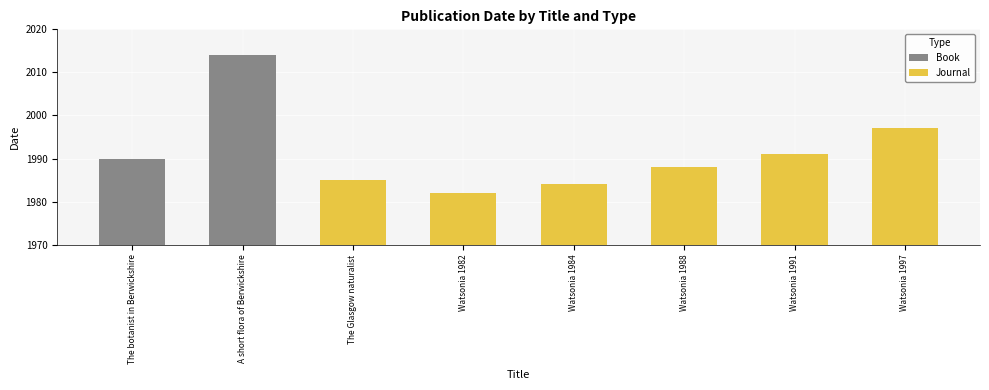

At which label does Journal reach its peak?

Watsonia 1997